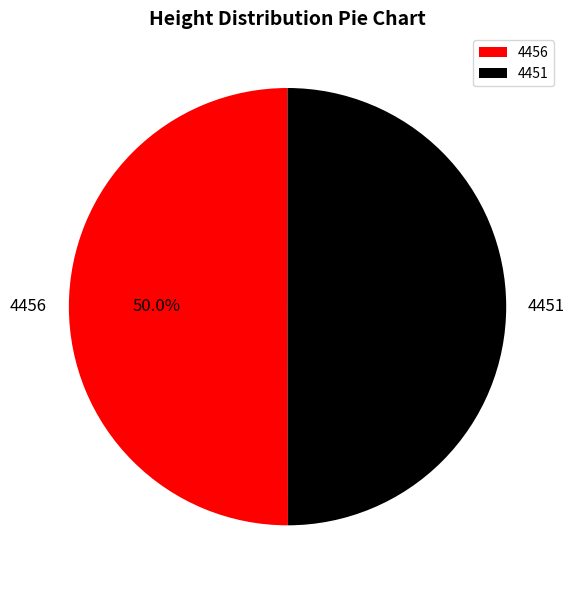

Count the number of slices in the pie.

2